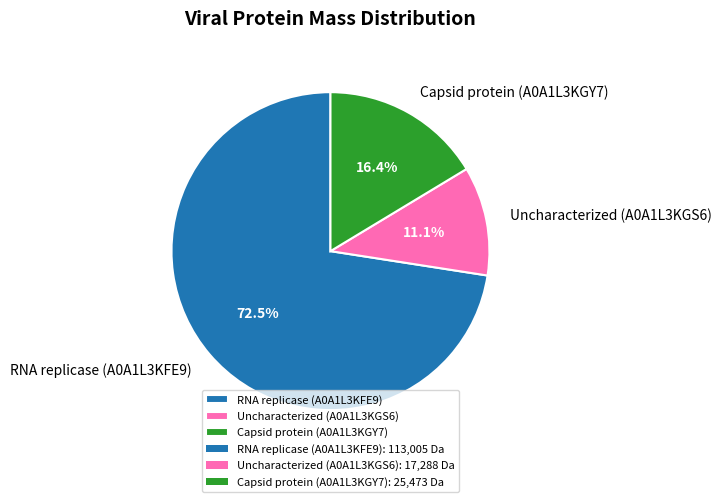

Is it true that RNA replicase (A0A1L3KFE9) is 81% of the pie?

False